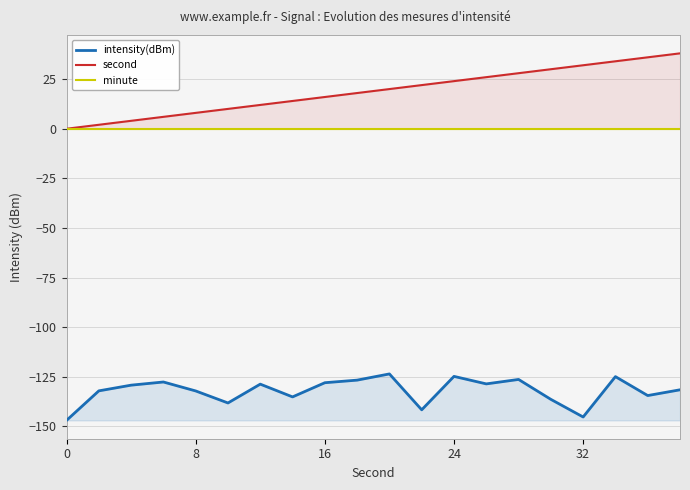

Is it true that intensity(dBm) equals -179.2 at 16?

False